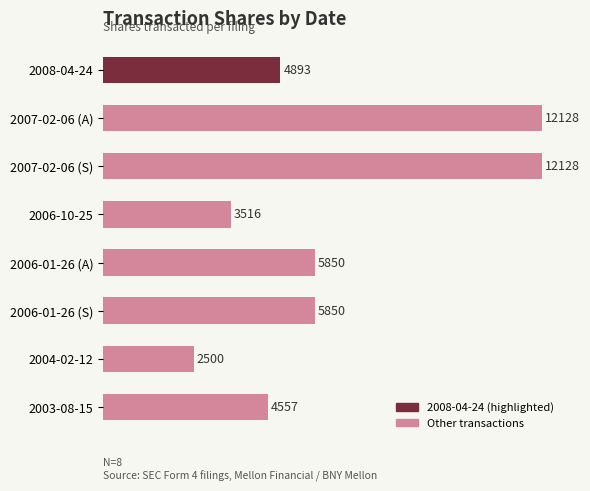

What is the label of the 6th bar from the top?

2006-01-26 (S)